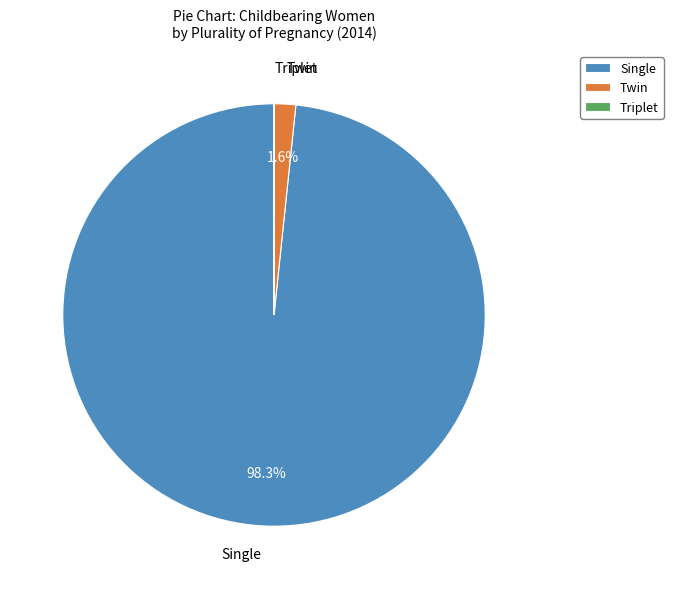

What is the total percentage of Single and Twin?

100.0%